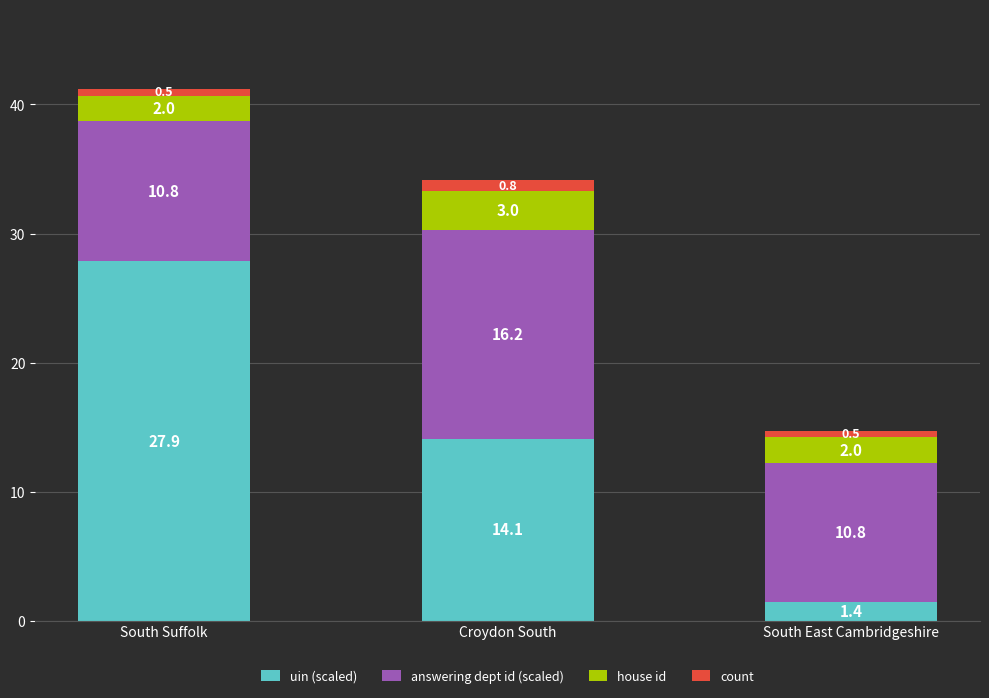

What is the difference between the second highest and minimum values in the uin (scaled) series?

12.7